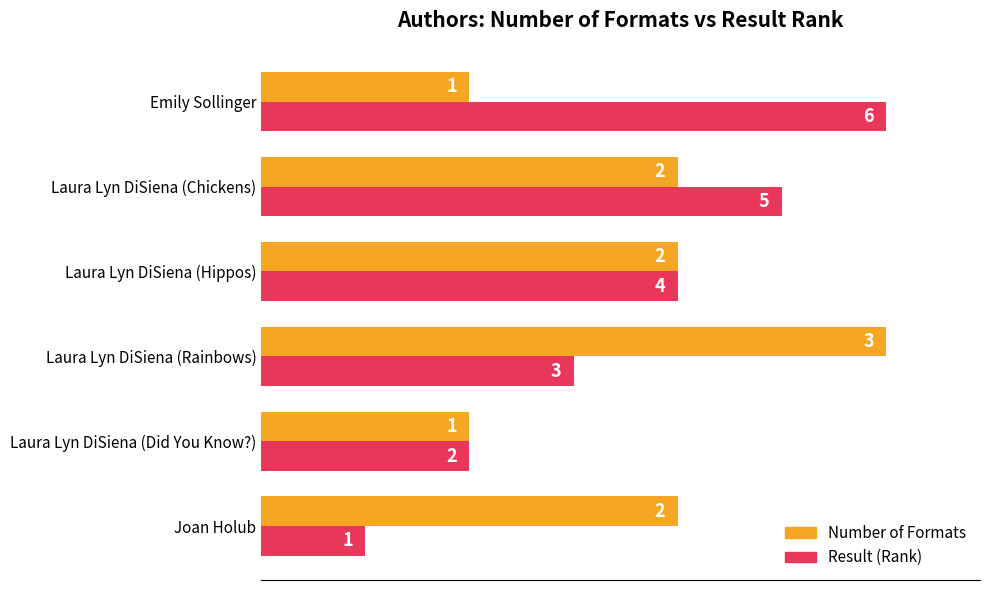

What are all the series names shown in the legend?

Number of Formats, Result (Rank)